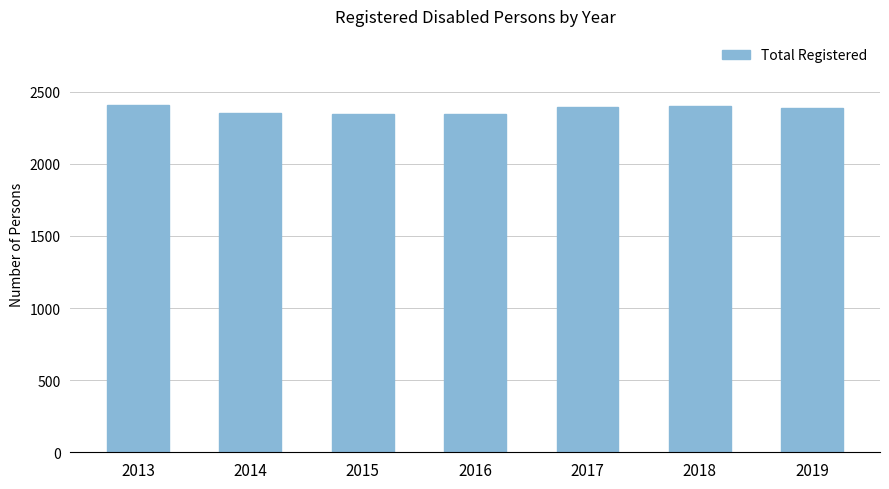

What is the smallest value displayed?

2343